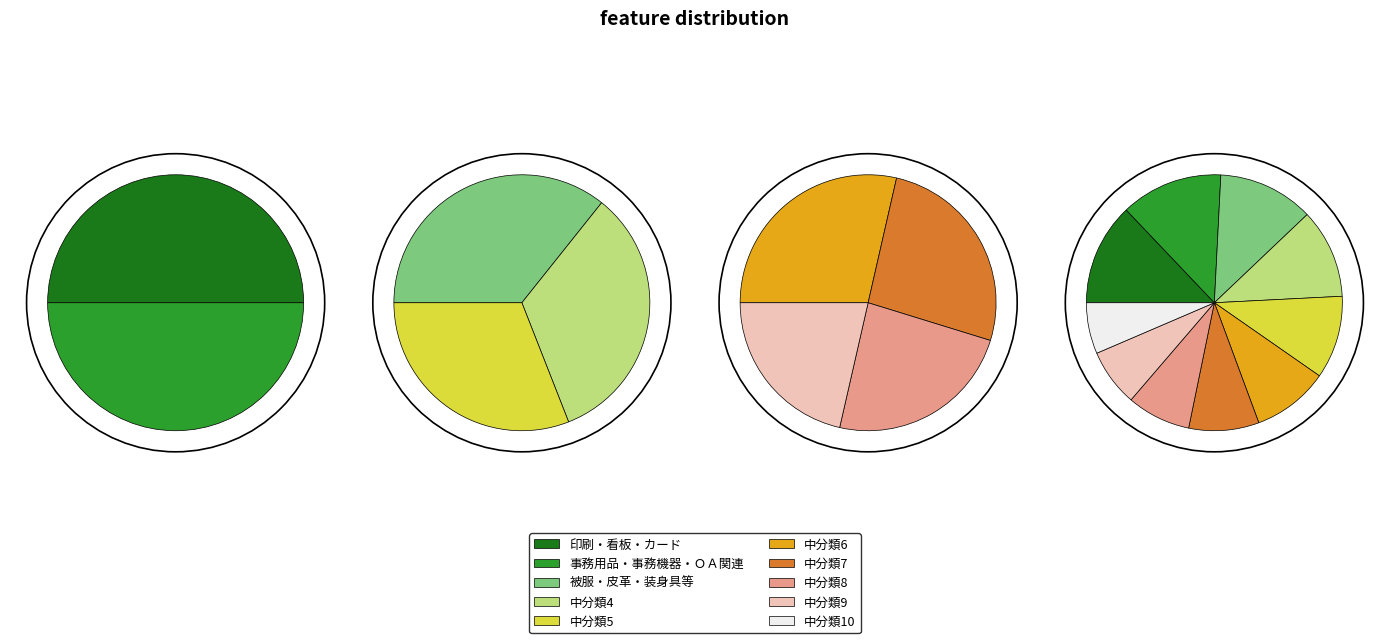

To the nearest percent, what is the combined percentage of 9 and 1?

20%